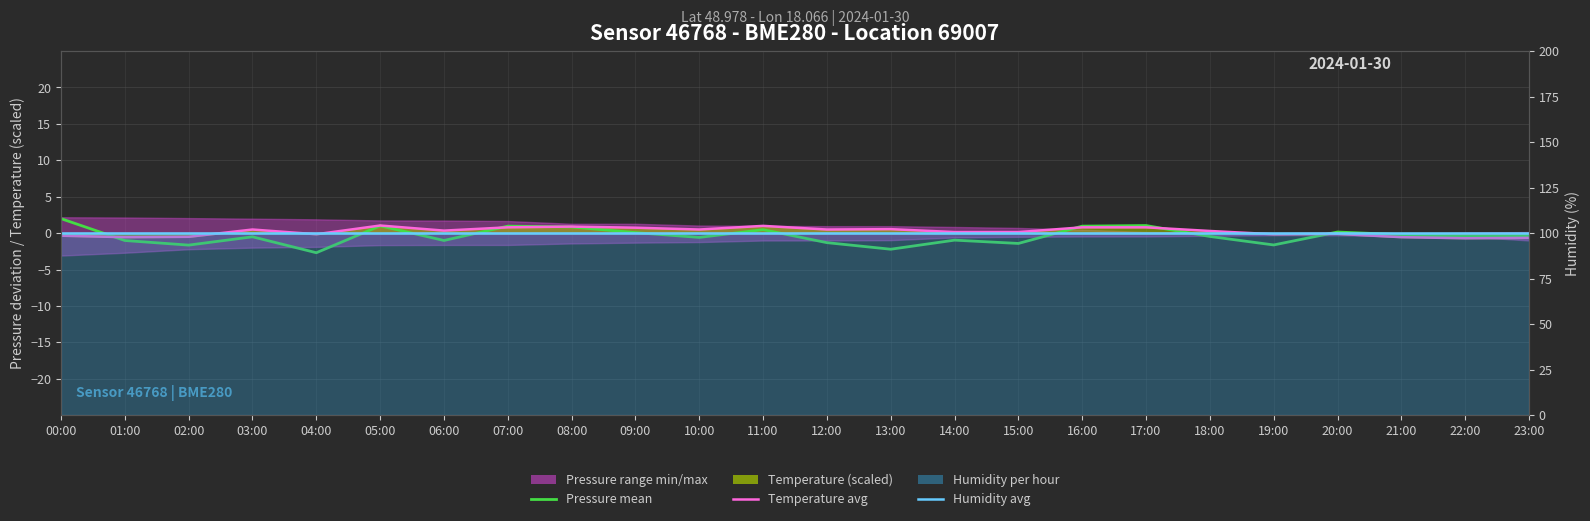

Which series changed the most between 00:00 and 12:00?

Pressure mean